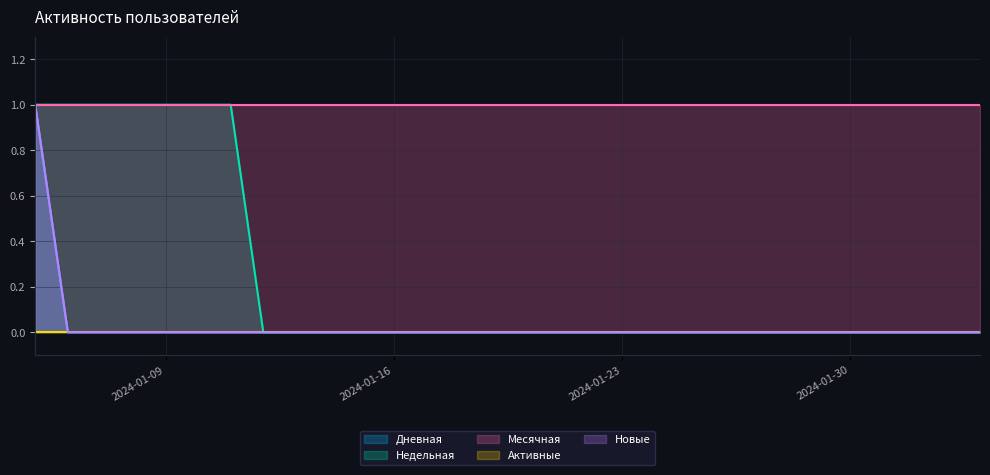

True or false: Новые and Недельная intersect in this chart.

False